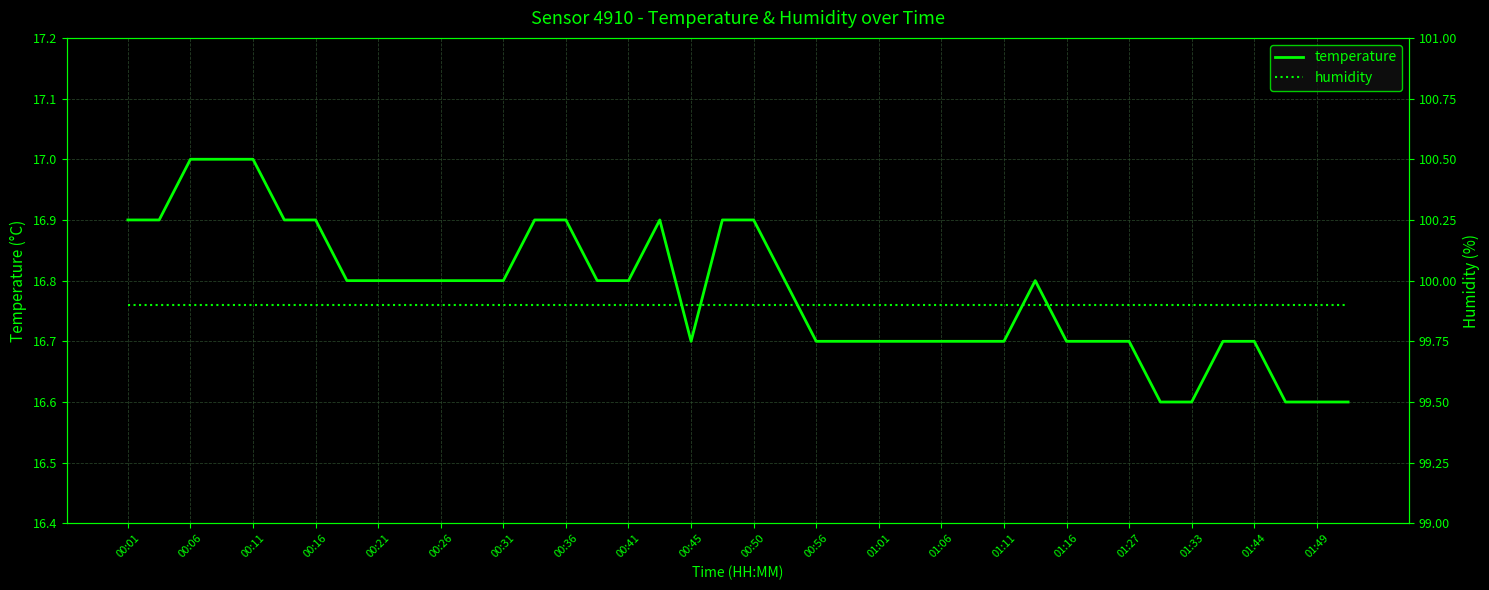

The value of temperature at 00:36 is 16.9. True or false?

True